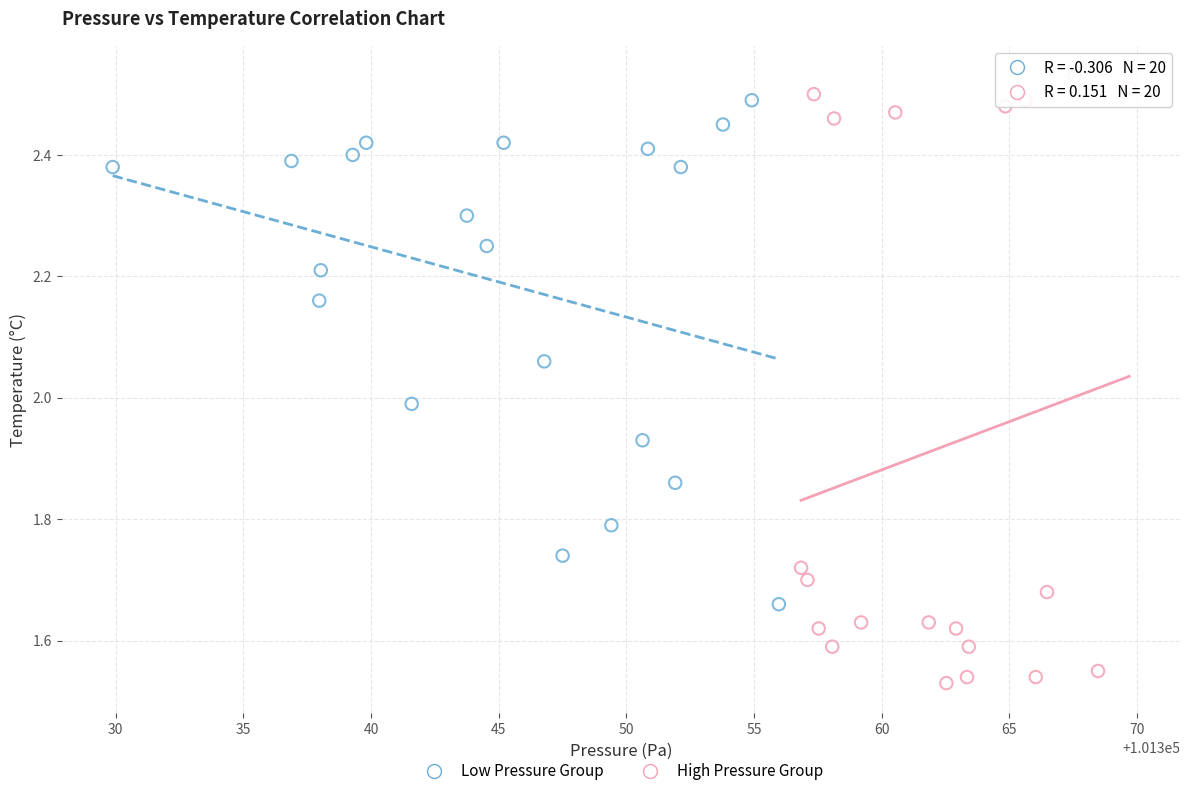

Which series has the widest spread of Y values?

High Pressure Group